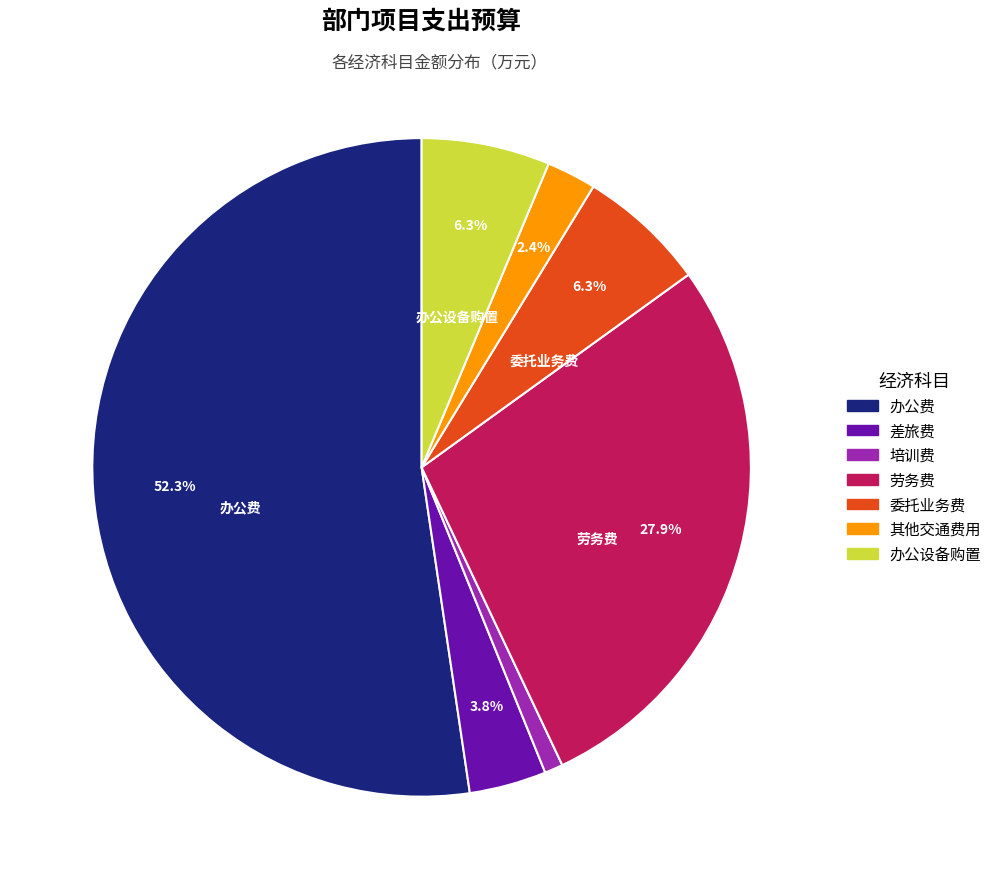

Which slice represents more than half of the pie?

办公费